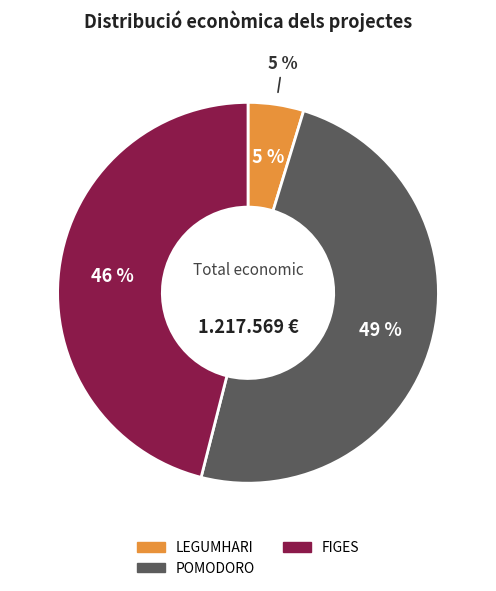

What is the smallest slice in the pie chart?

LEGUMHARI